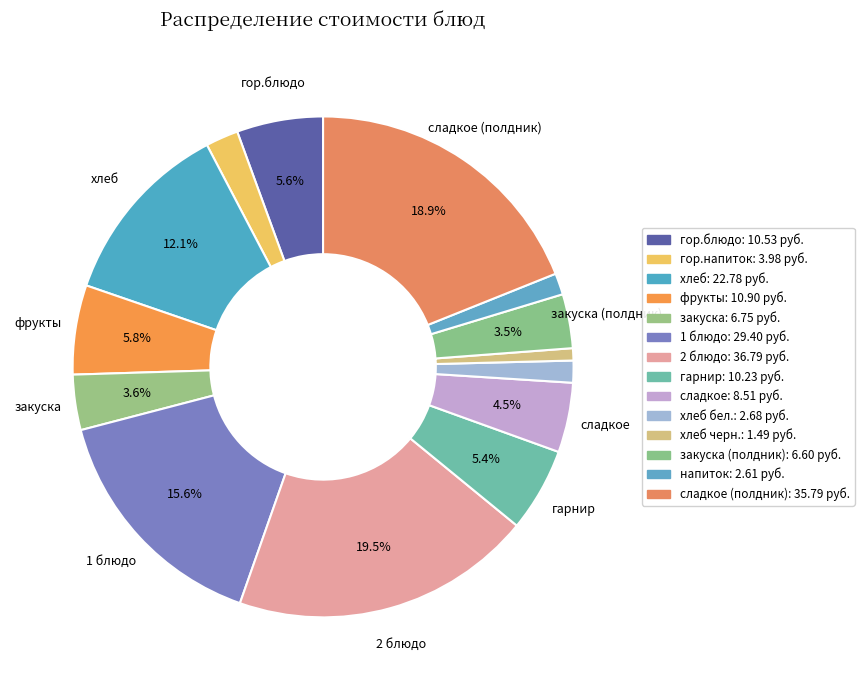

Which category has the biggest portion of the pie?

2 блюдо